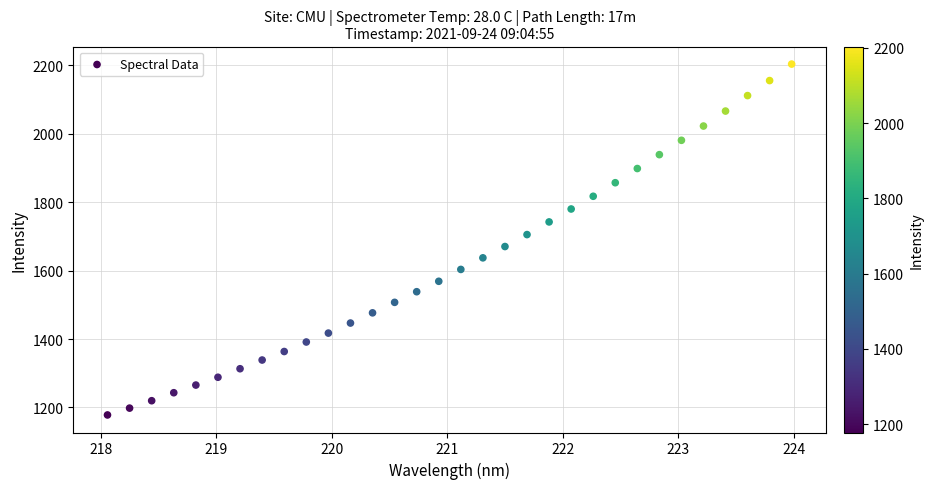

What is the range of X values (max minus min)?

5.9